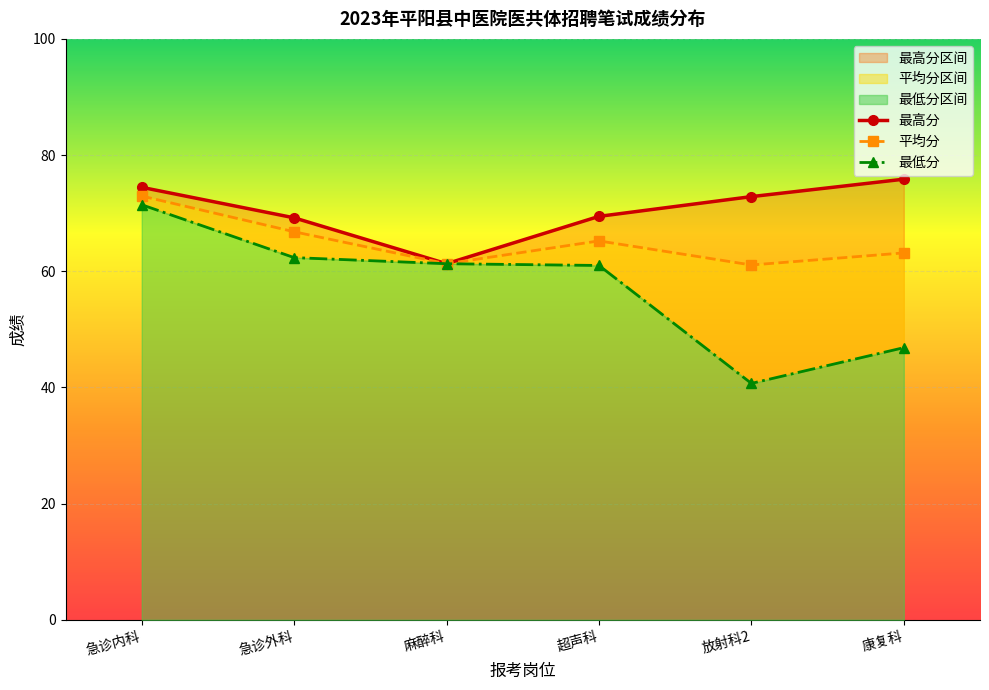

What is the average value of the 最低分 series?

57.3